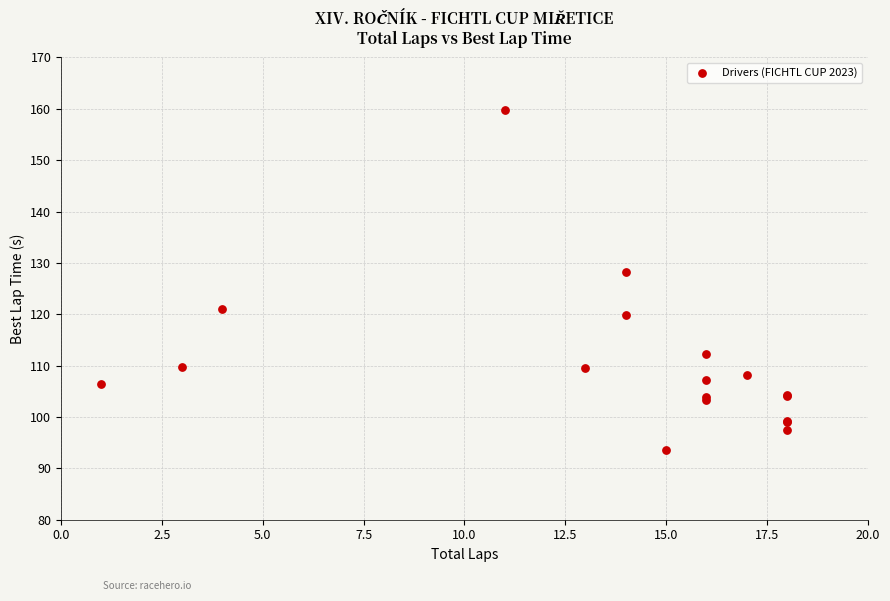

What Y value in the scatter plot is closest to 126?

128.2